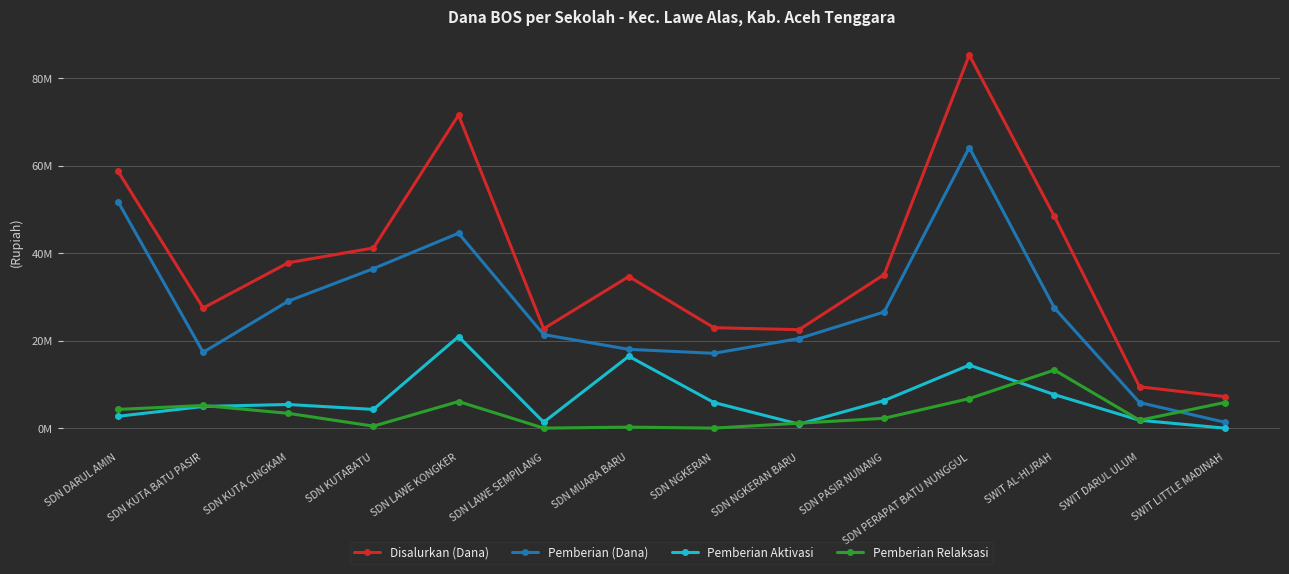

What is the spread (max minus min) of values at SDN NGKERAN?

22950000